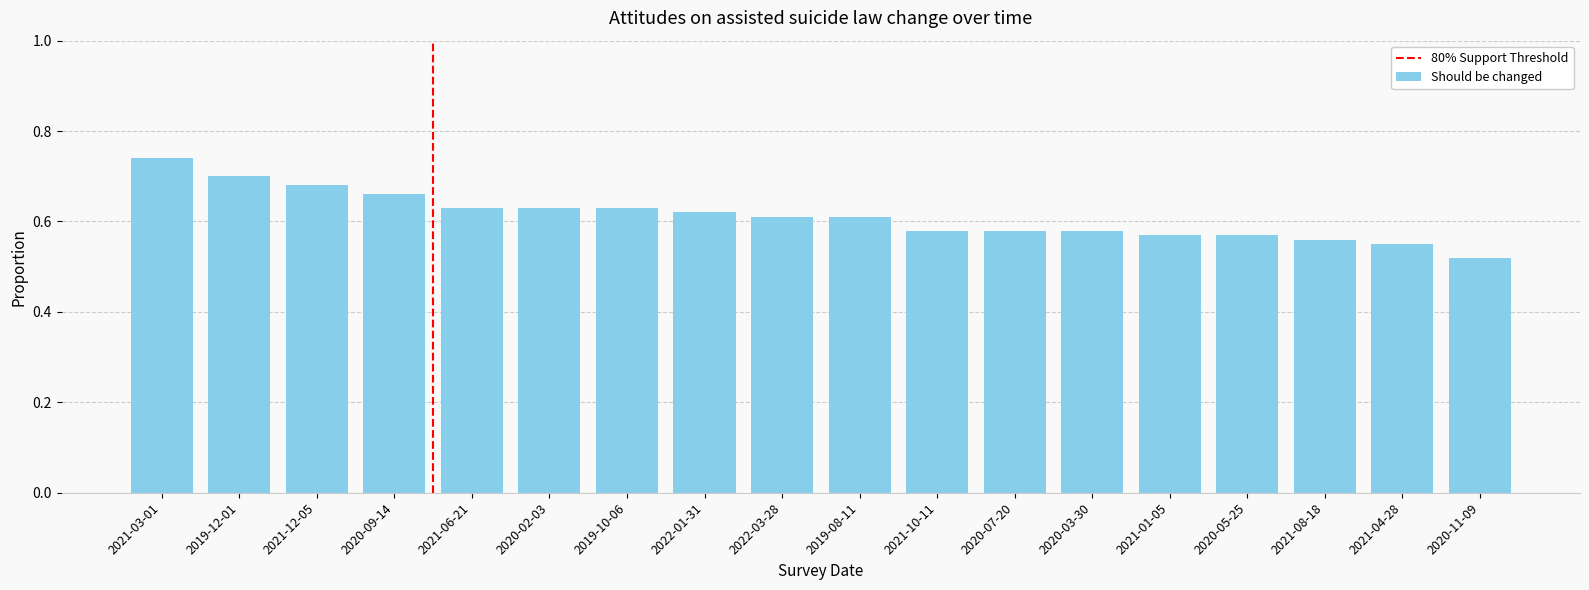

Are the bars horizontal?

No